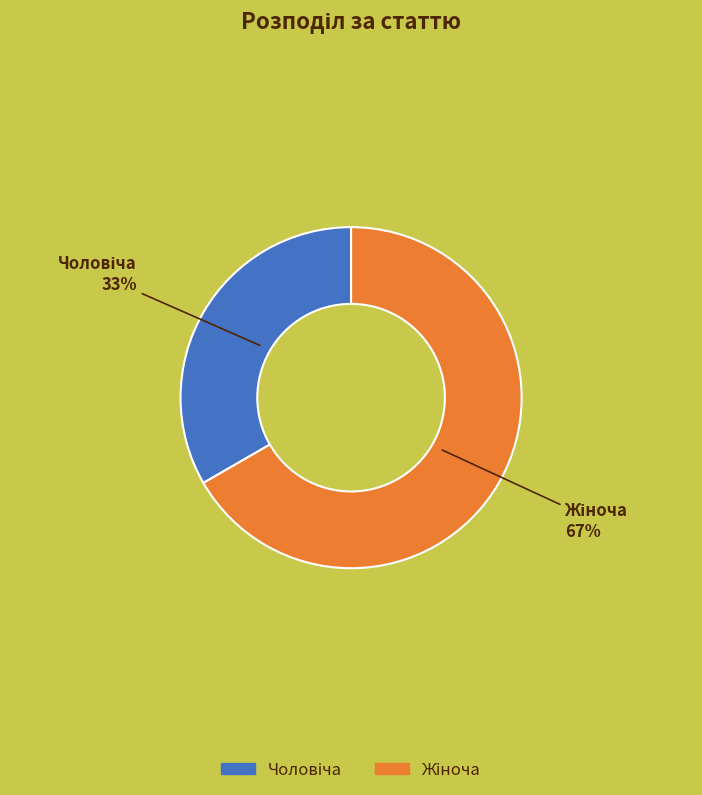

To the nearest percent, what is the average slice percentage?

50%